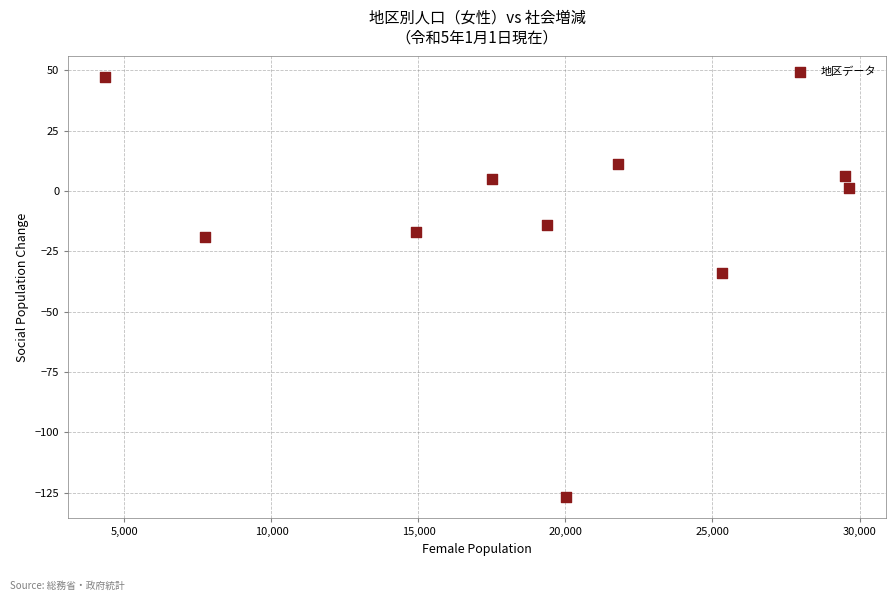

What is the average Y value?

-14